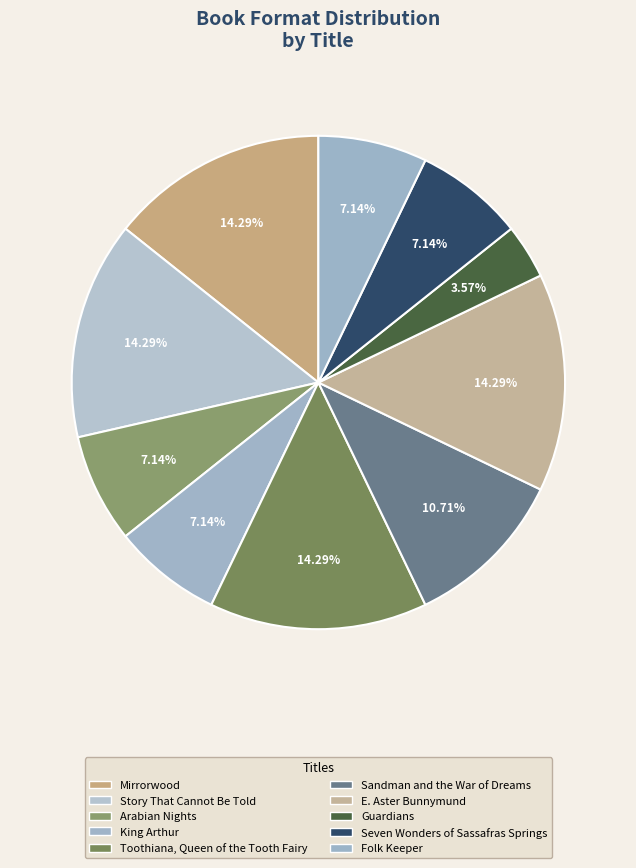

To the nearest percent, what is the average slice percentage?

10%